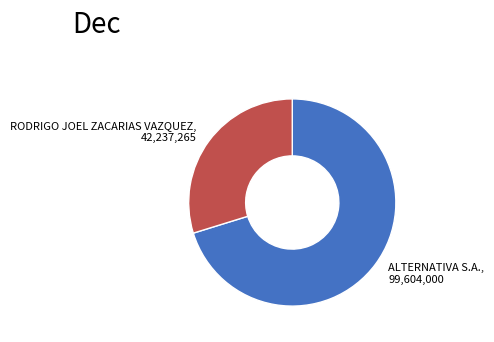

Is there any slice that represents more than half of the pie?

Yes